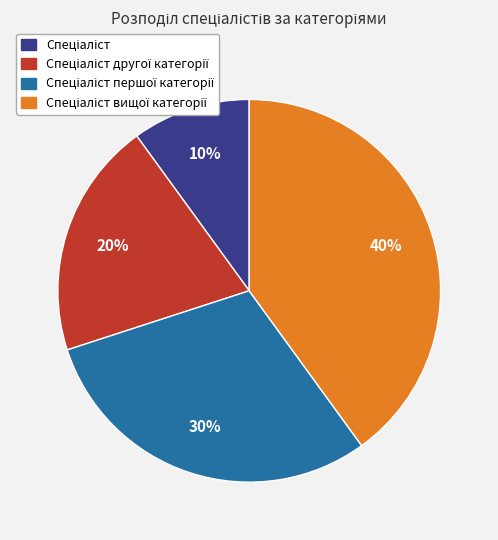

Count the number of slices in the pie.

4